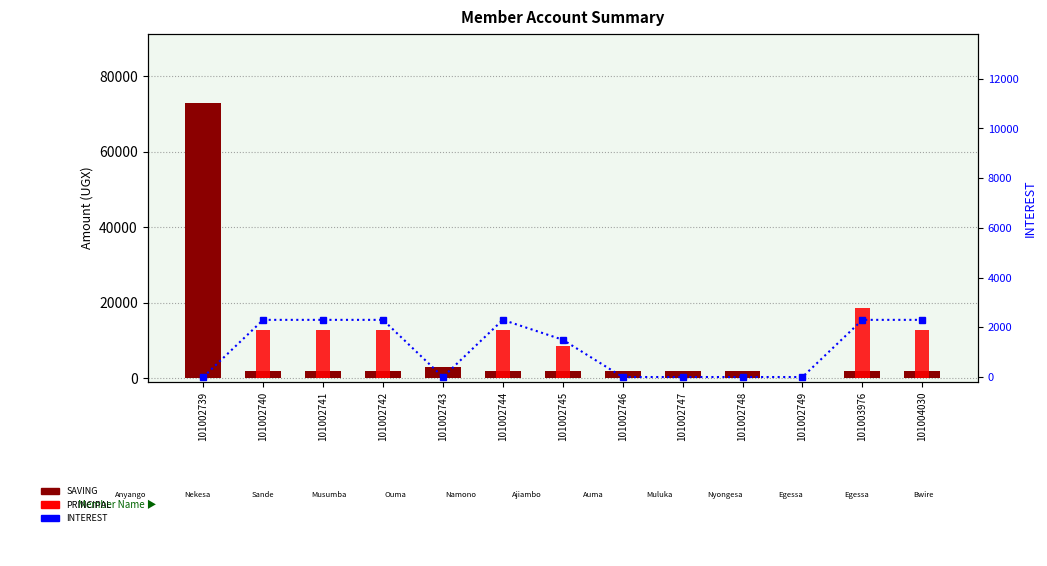

Which series has the widest spread of values?

SAVING